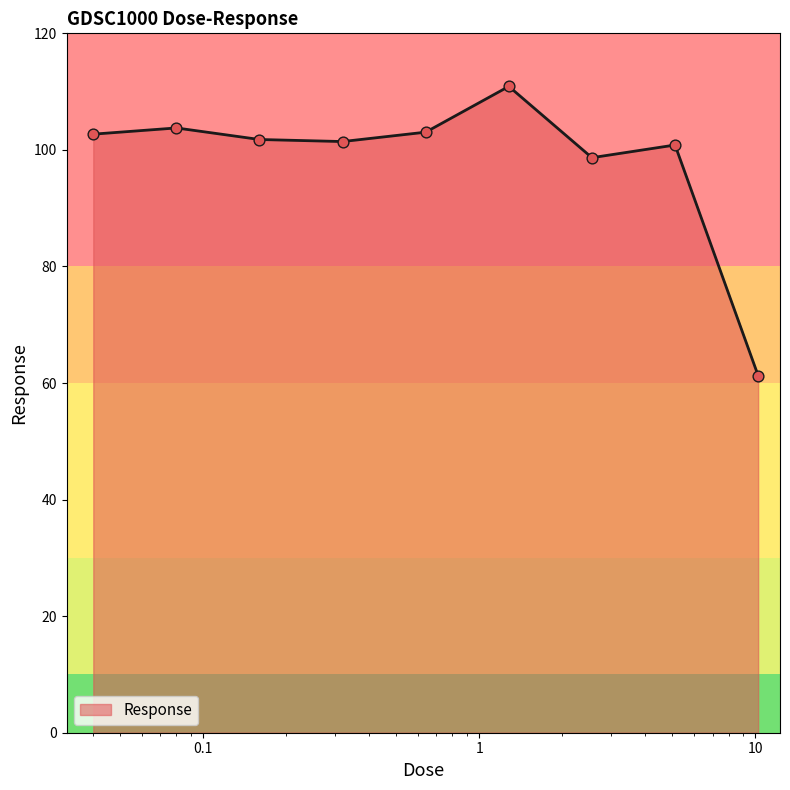

What is the minimum value shown in the chart?

61.3